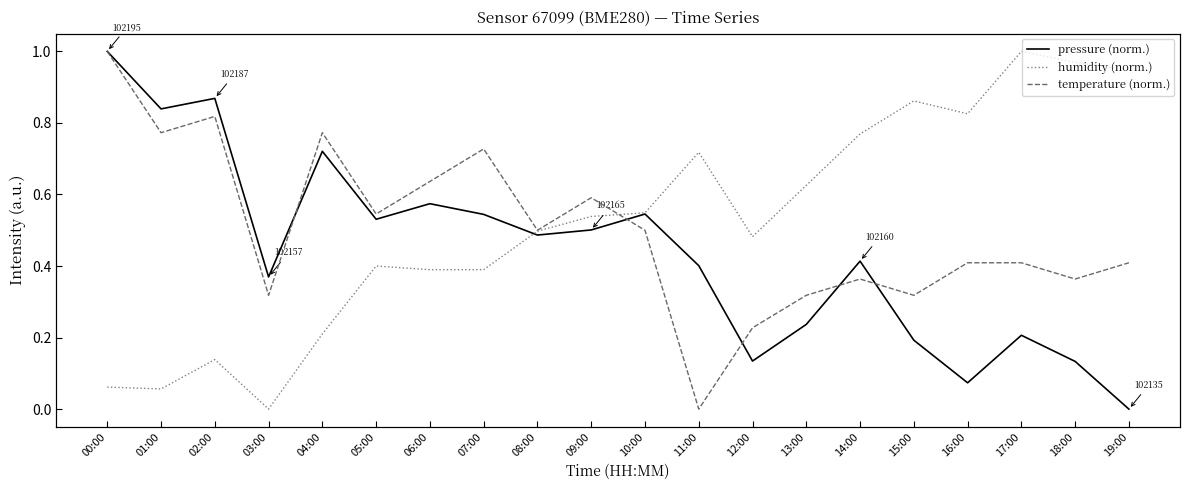

Is this an area chart (filled region under the line)?

No